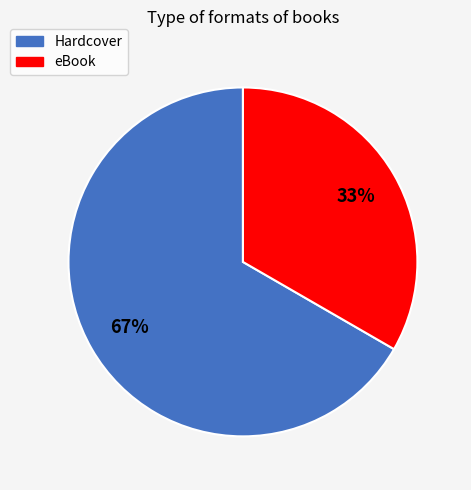

What is the smallest slice in the pie chart?

eBook